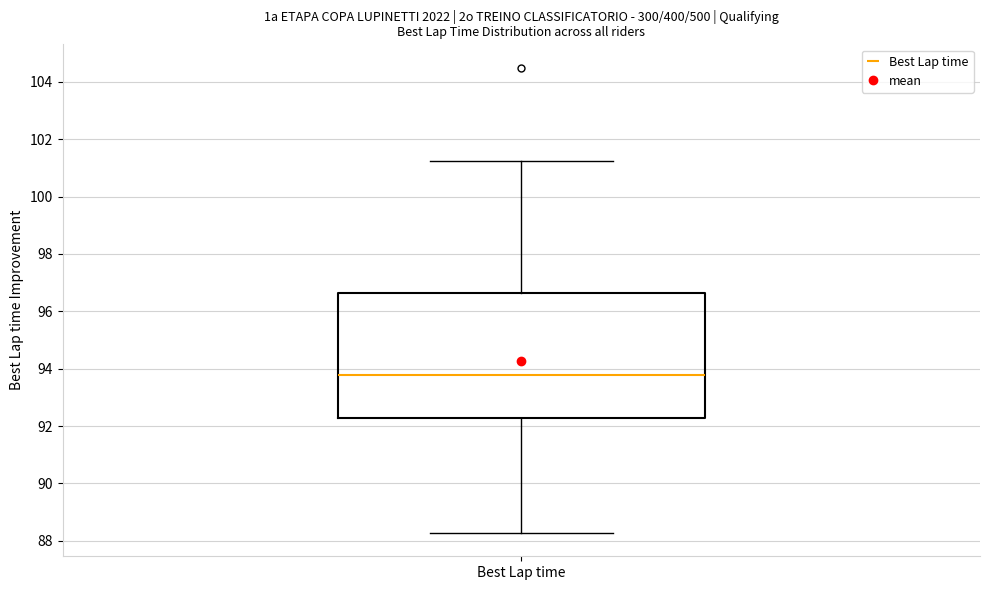

Where is the upper edge of the box for Best Lap time on the y-axis? The values are not printed on the chart, so give them approximately, as read against the axis.

96.6